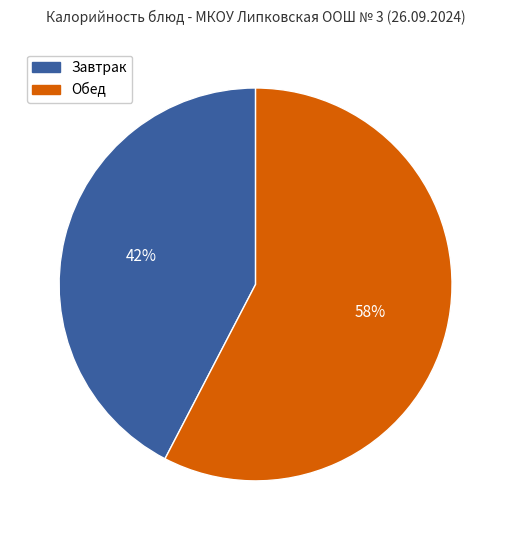

Approximately how many times larger is the value at Завтрак compared to Обед?

0.7